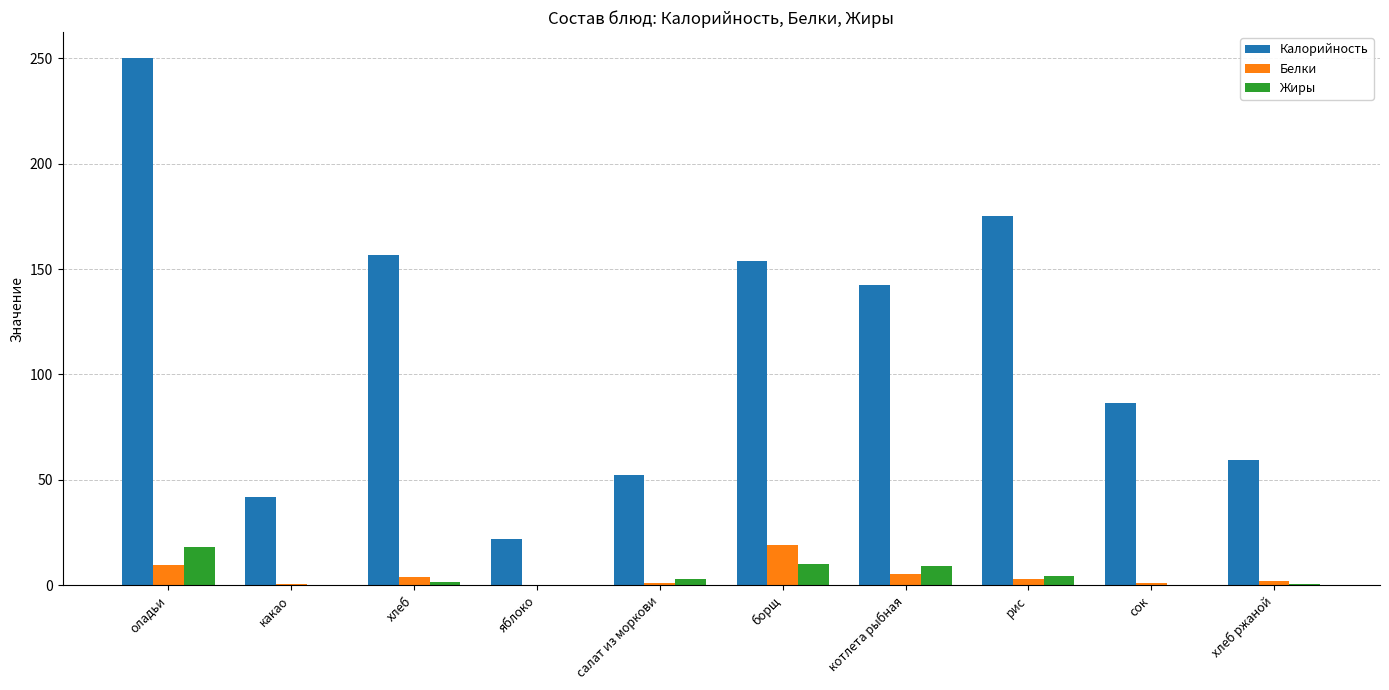

Between котлета рыбная and рис, which series saw the biggest shift?

Калорийность